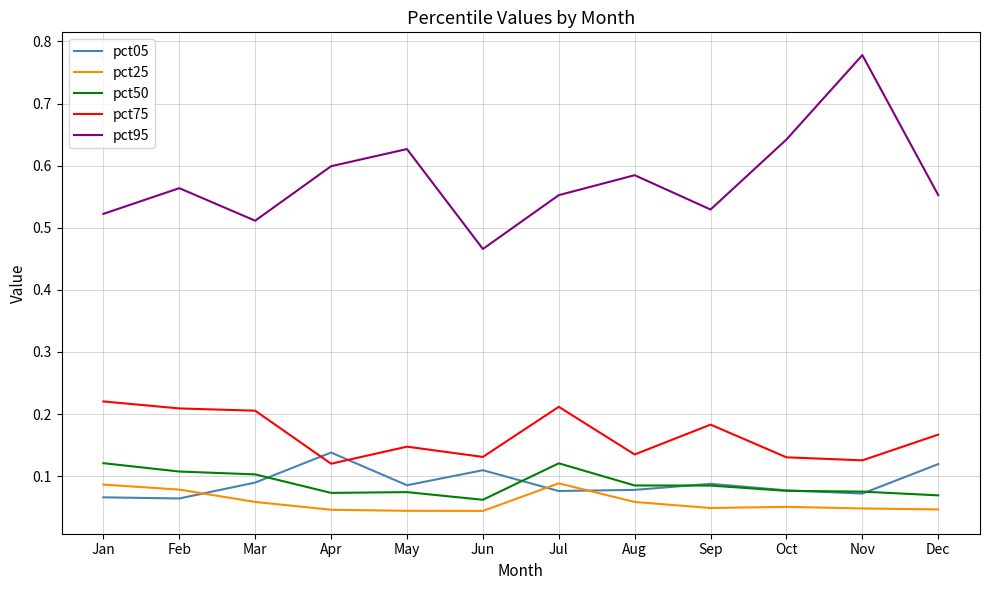

What is the sum of the pct95 values at Sep and Oct?

1.2